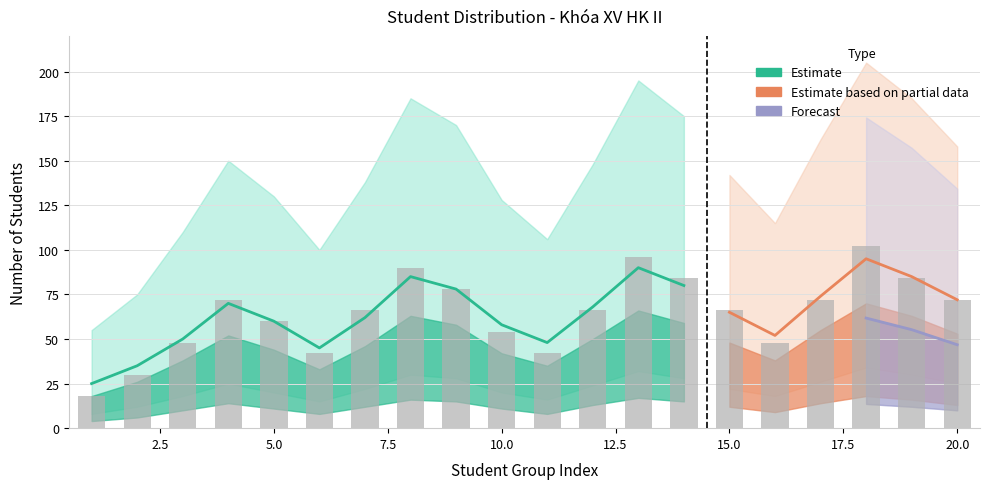

Are the bars horizontal?

No